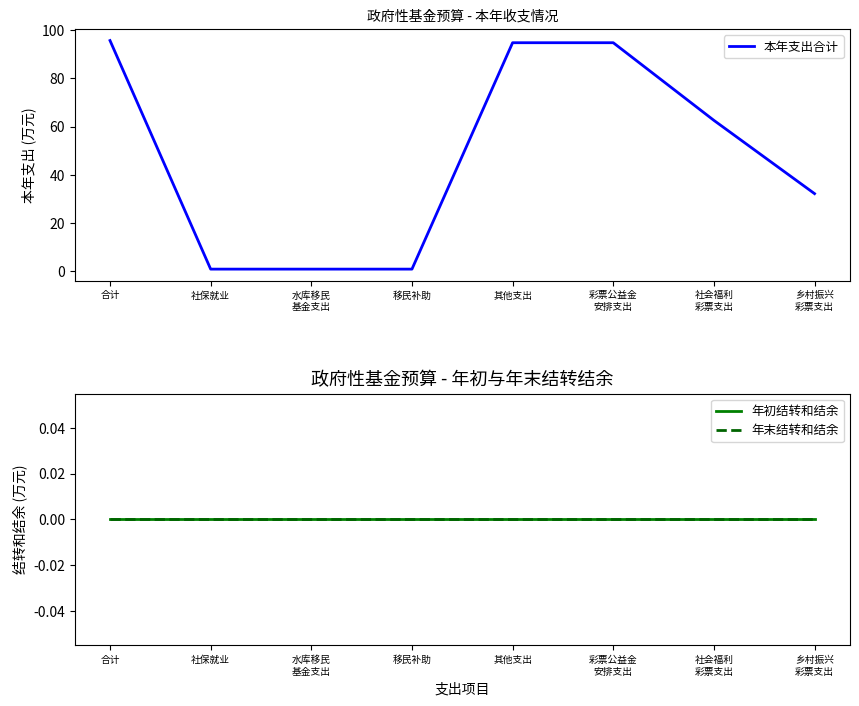

How many data points does each series have?

8